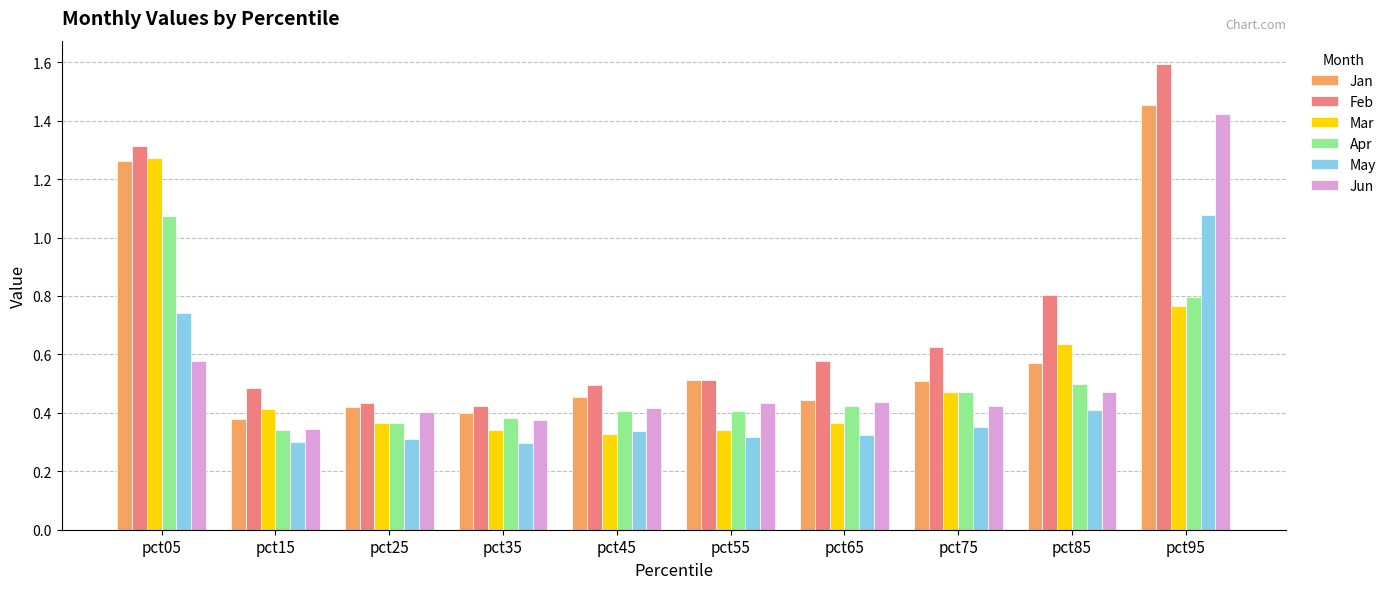

How many bars are there in each group?

6